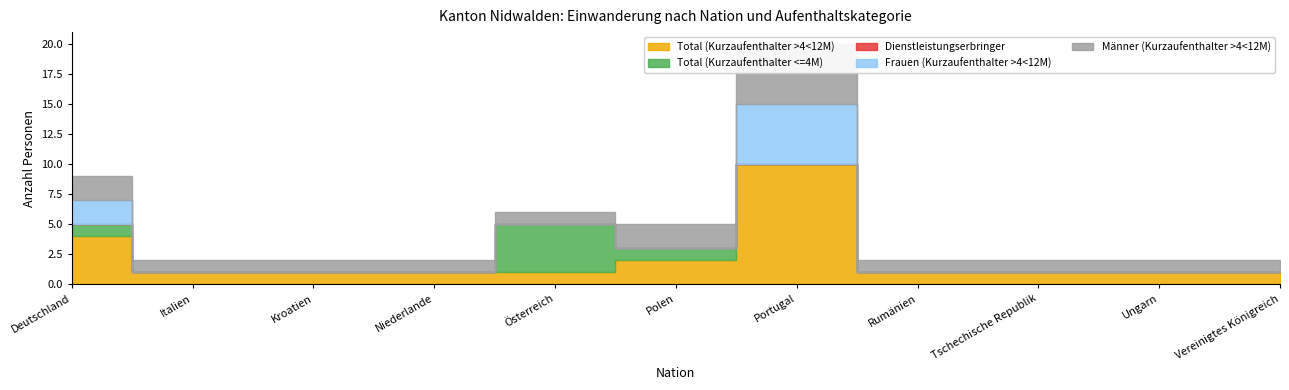

True or false: Männer (Kurzaufenthalter >4<12M) has a value of 1 at Italien.

True